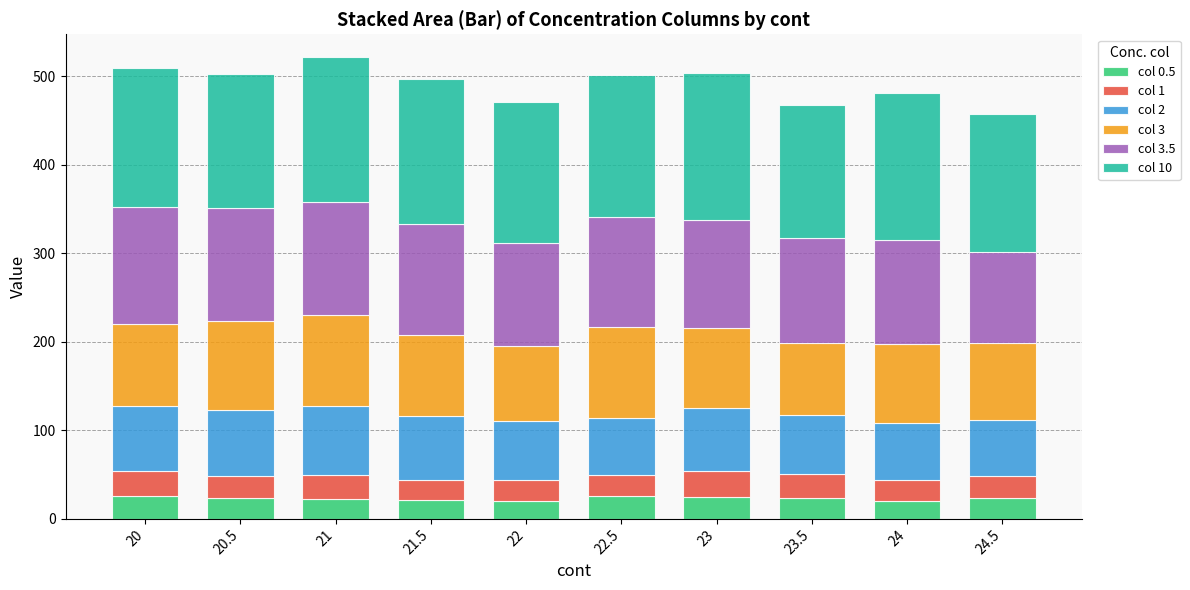

What is the total value across all series at 20.5?

503.1